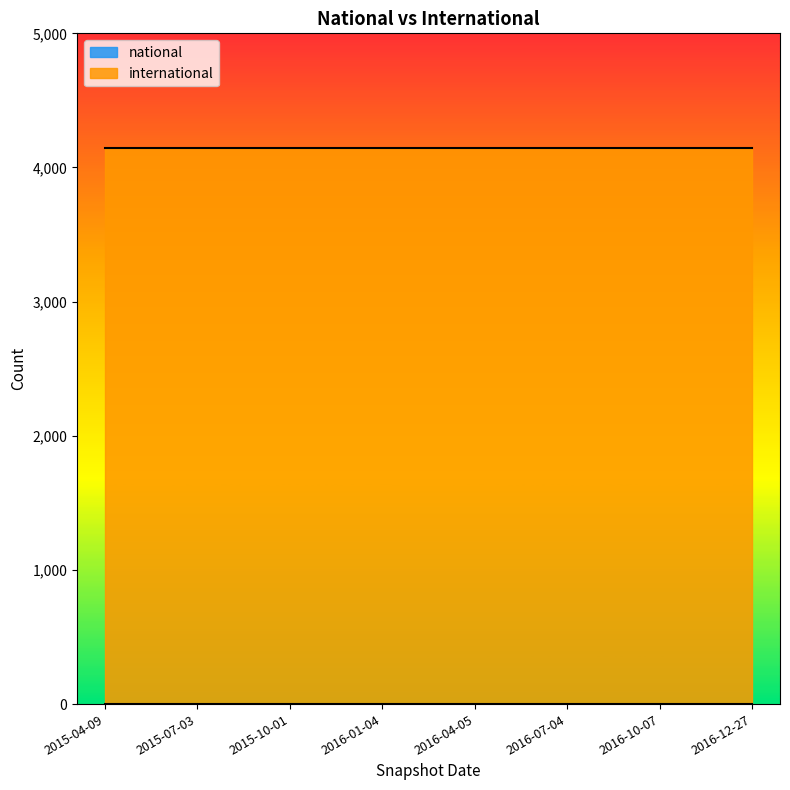

List the series in order of their overall mean, highest first.

international, national